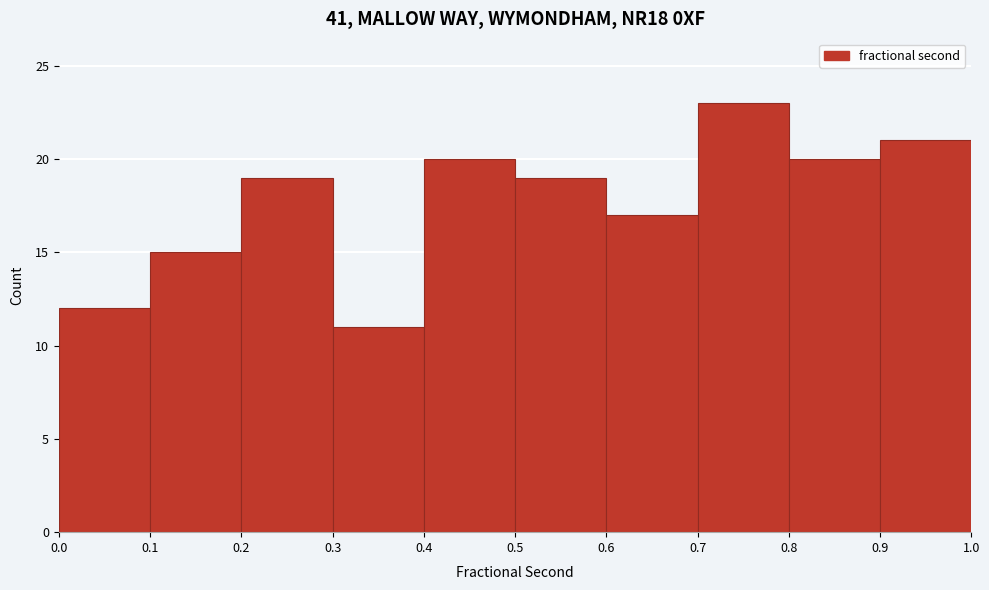

What is the height of the bar covering 0.1 to 0.2 on the x-axis? The values are not printed on the chart, so give them approximately, as read against the axis.

15